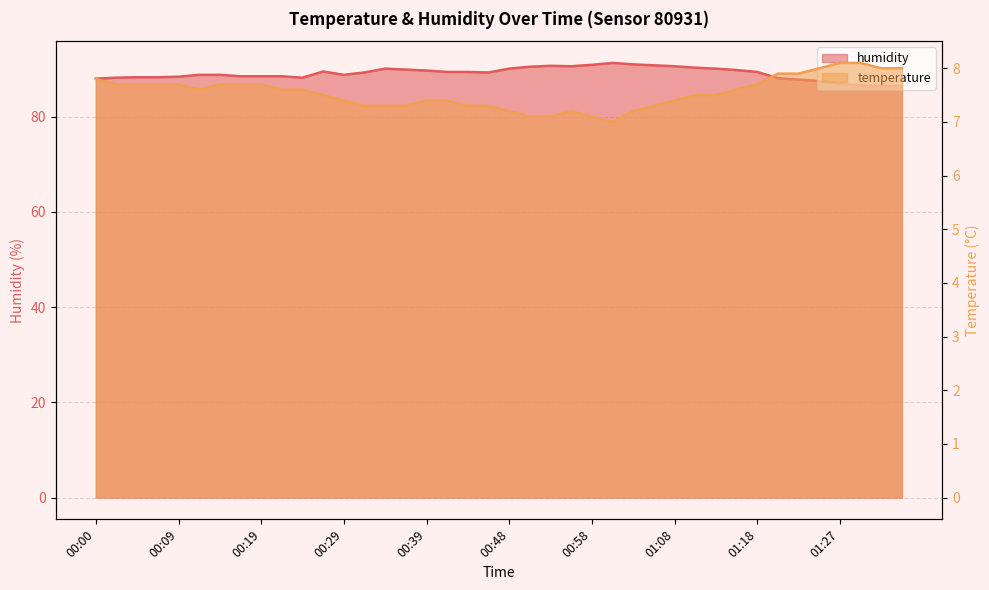

What are all the series names shown in the legend?

temperature, humidity